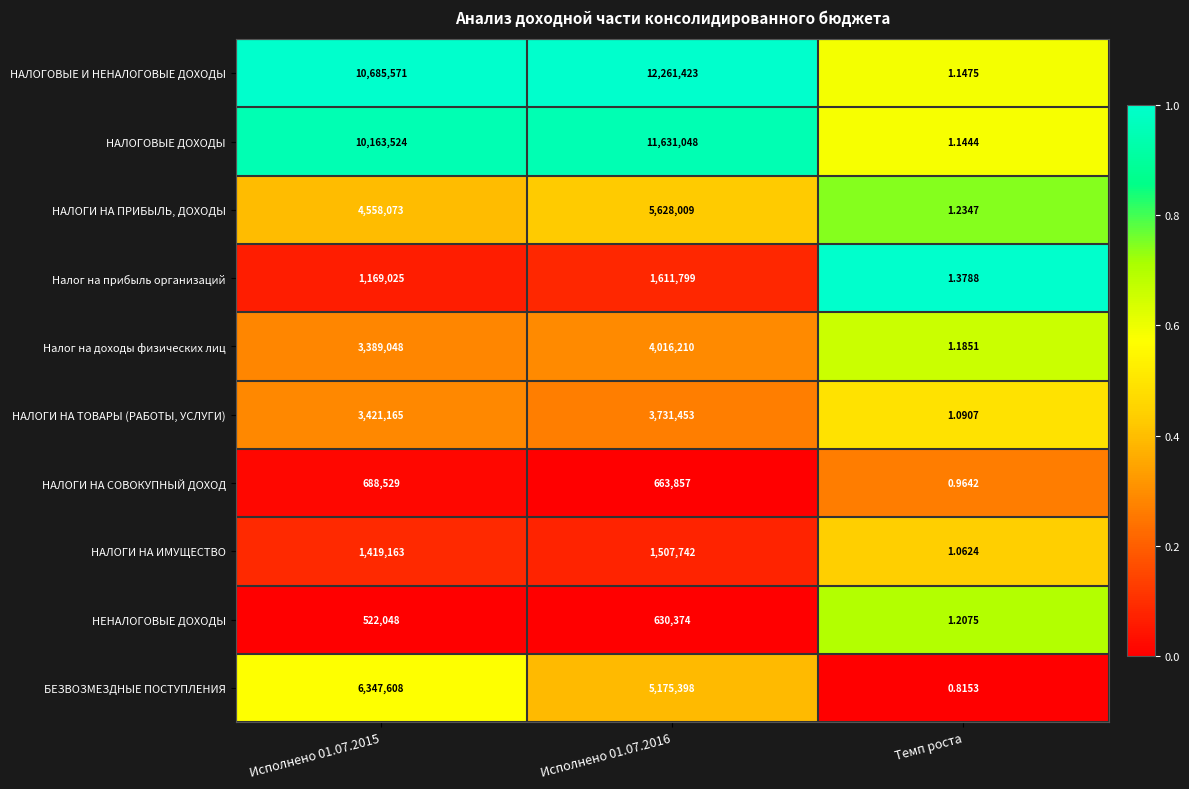

What is the total value across all series at Темп роста?

11.2